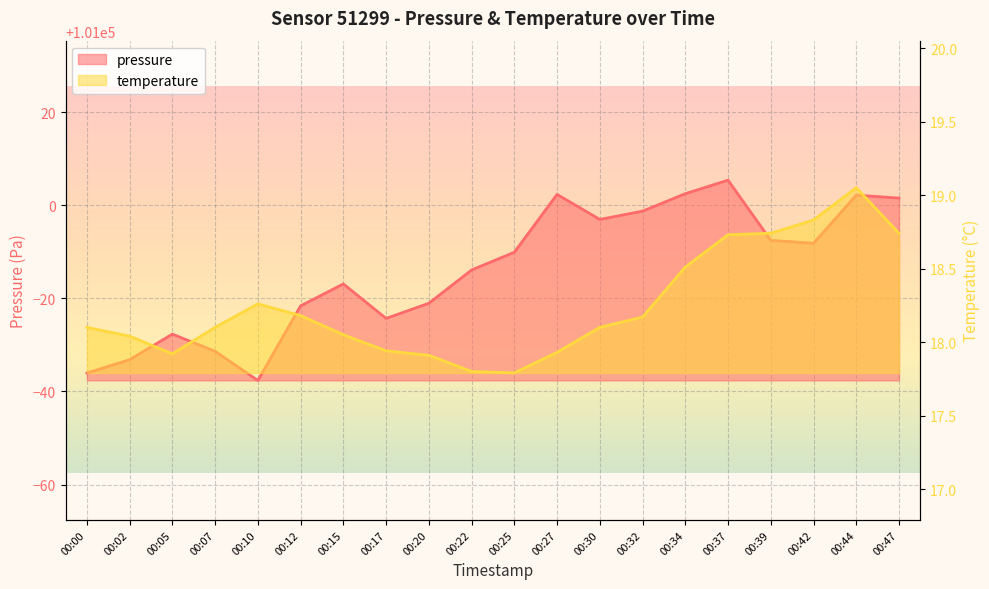

At which category is the sum across all series the highest?

00:37